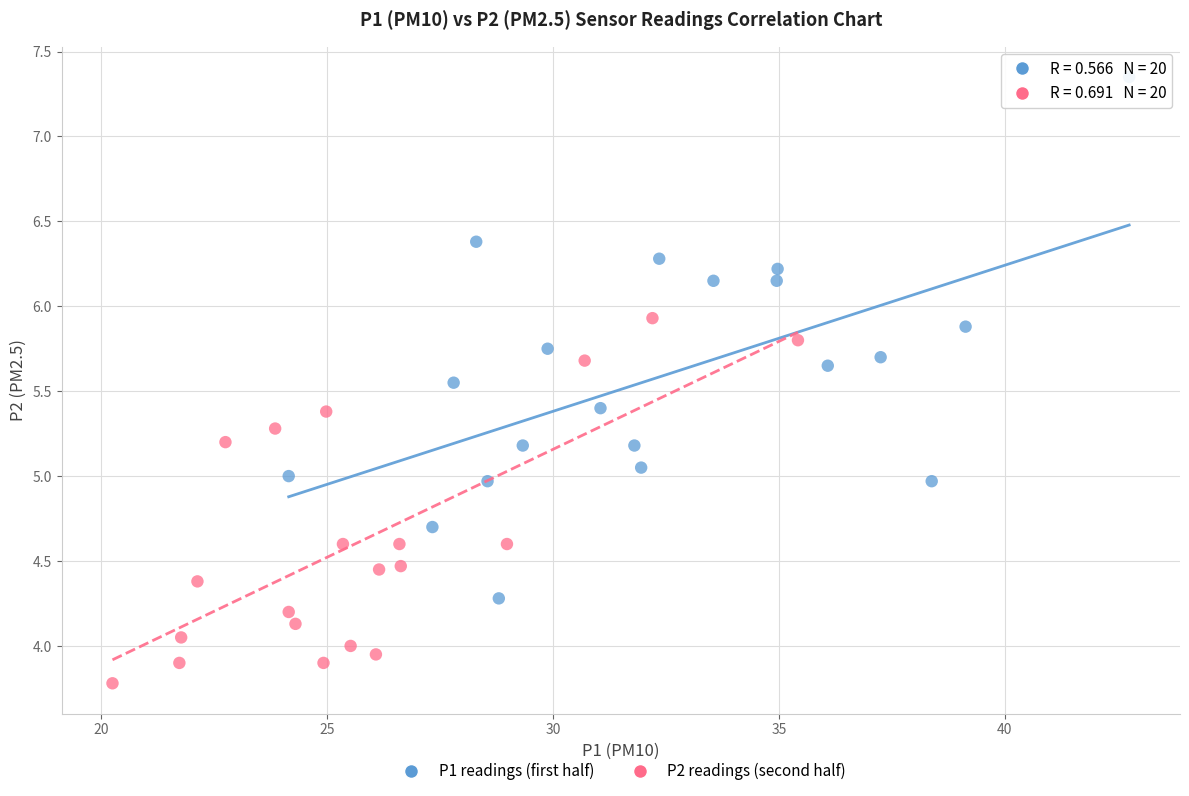

What are all the series names shown in the legend?

P1 readings (first half), P2 readings (second half)